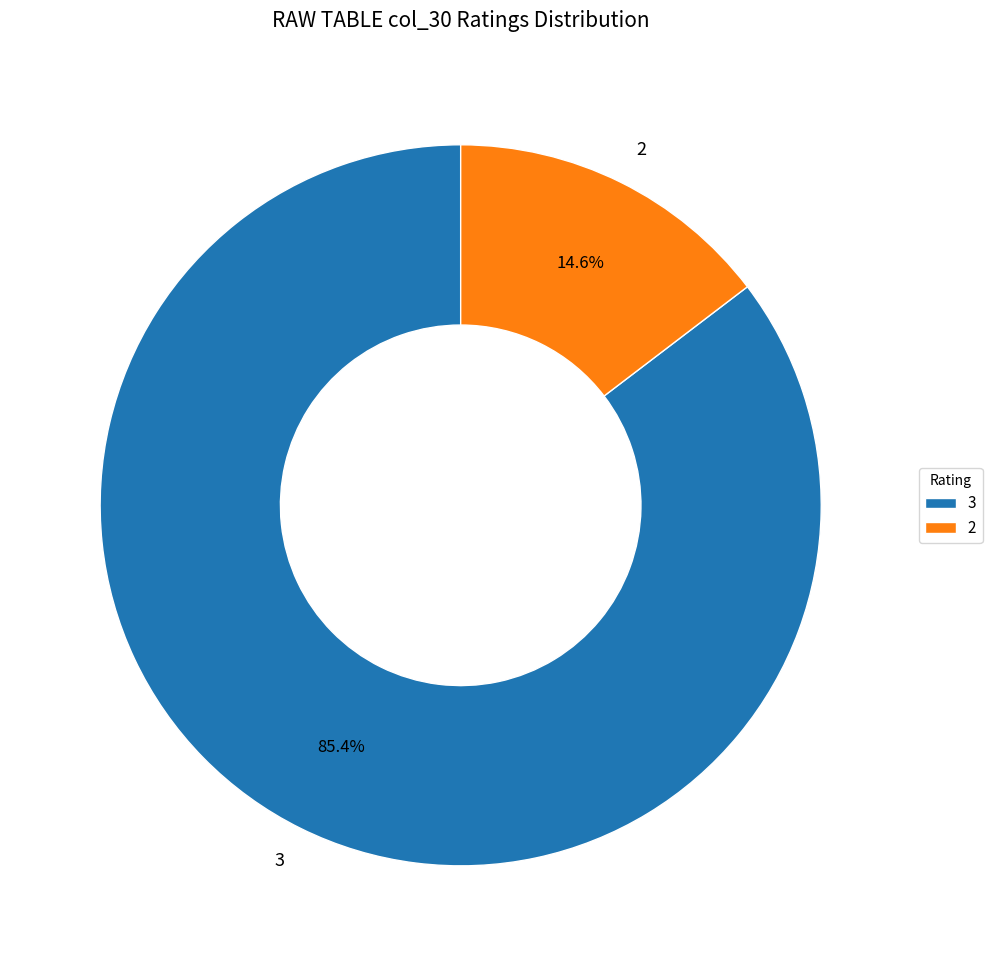

How many segments does this pie chart have?

2